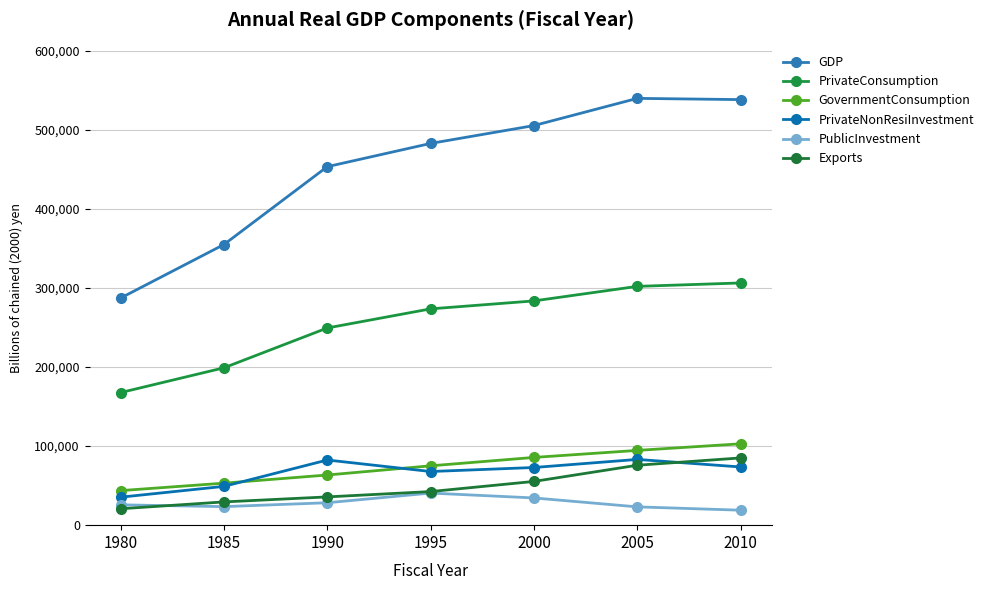

What is the total value across all series at 2000?

1037844.7